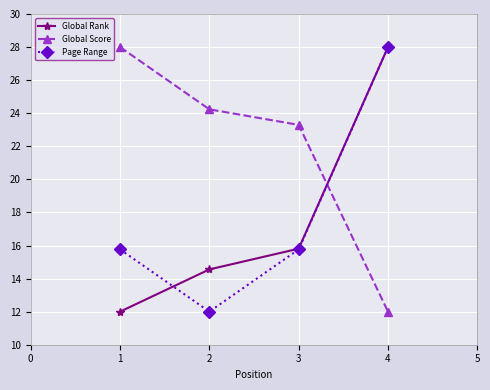

What is the difference between the highest and lowest values at 2?

12.2